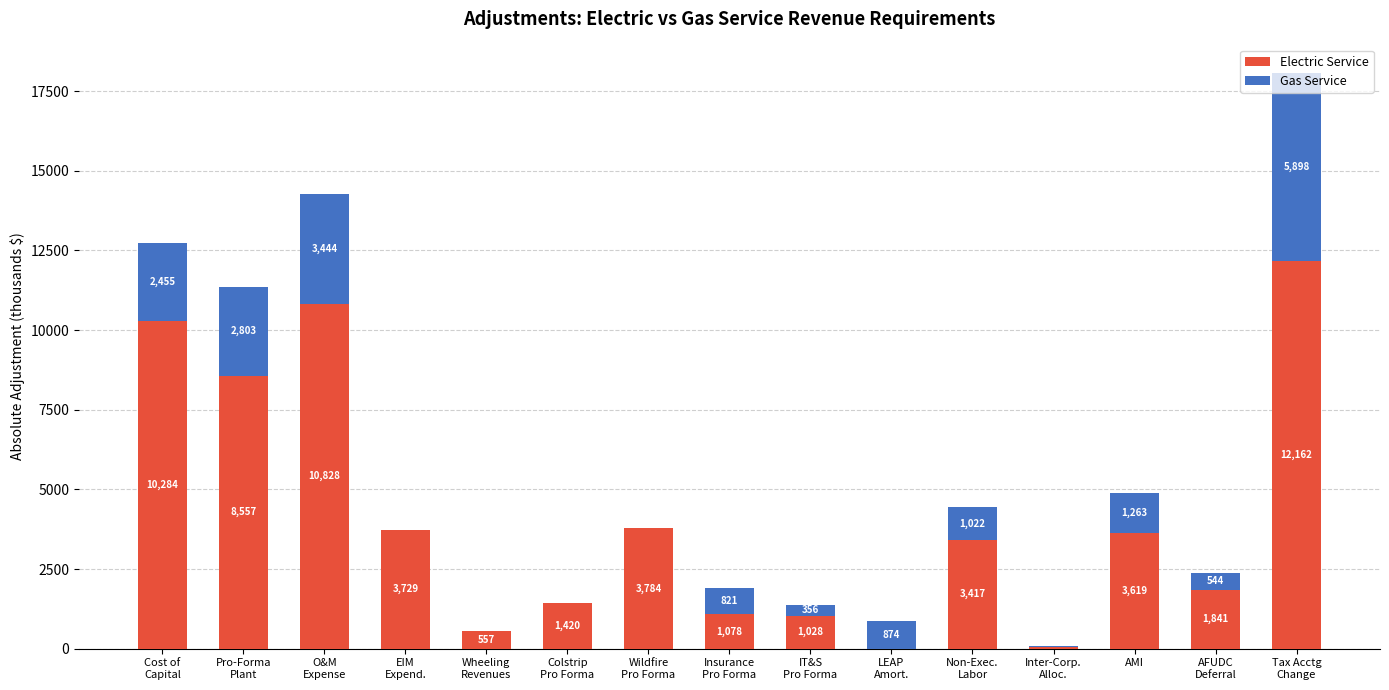

True or false: Electric Service has a value of 2423.4 at Colstrip
Pro Forma.

False